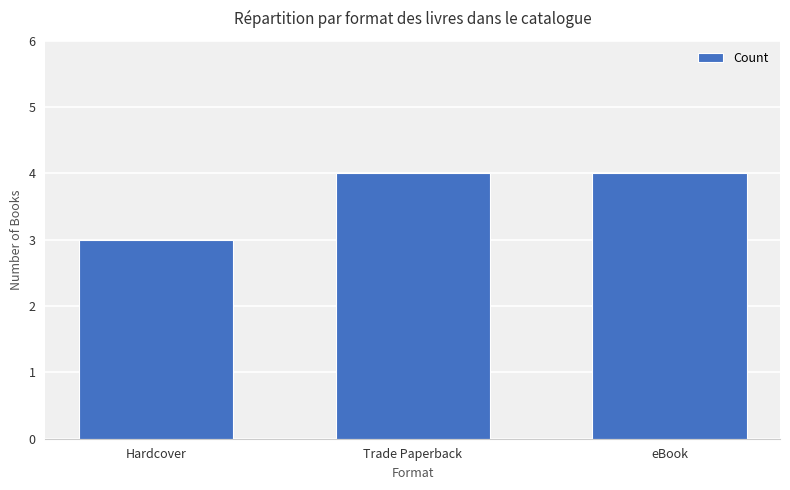

What is the value of the 3rd bar from the left?

4